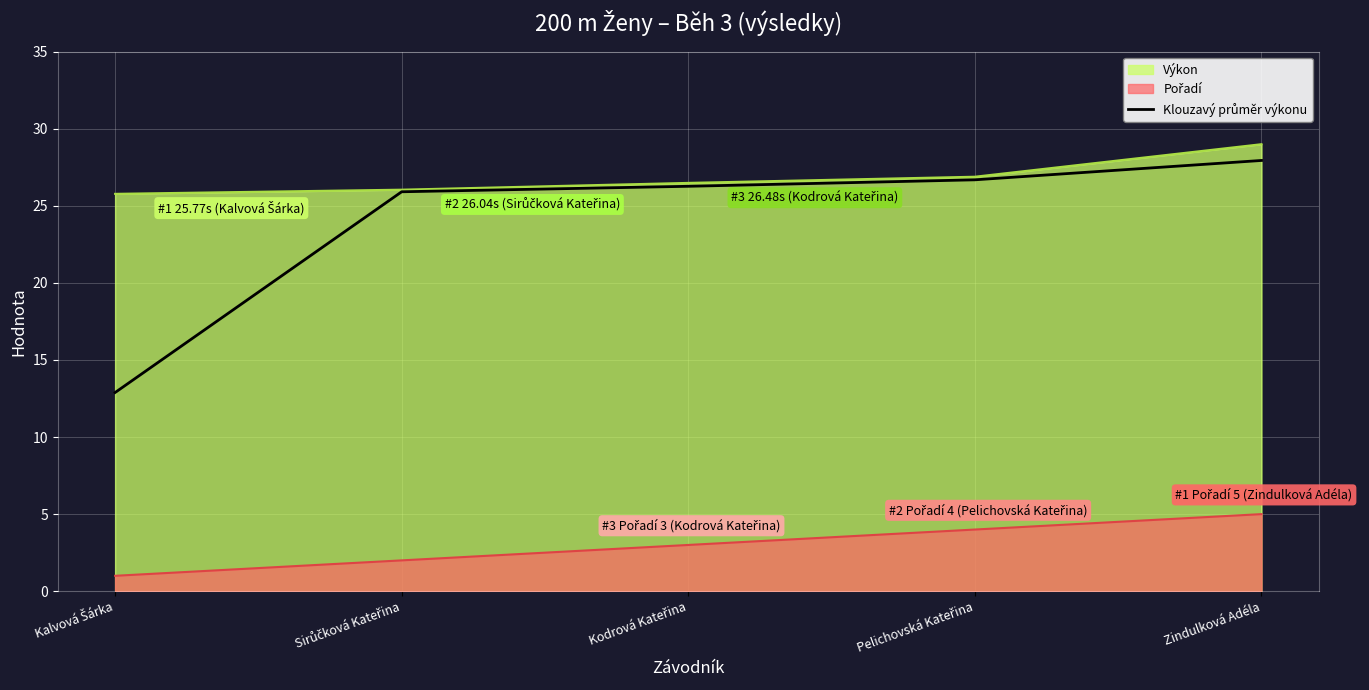

How many lines are shown in the chart?

3